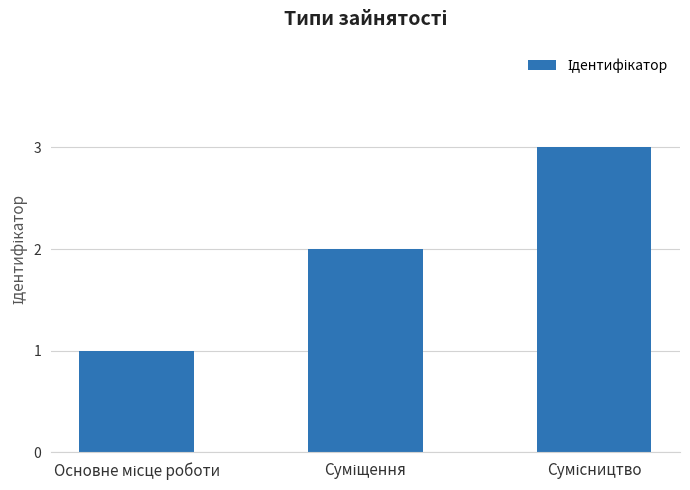

What is the greatest value displayed?

3